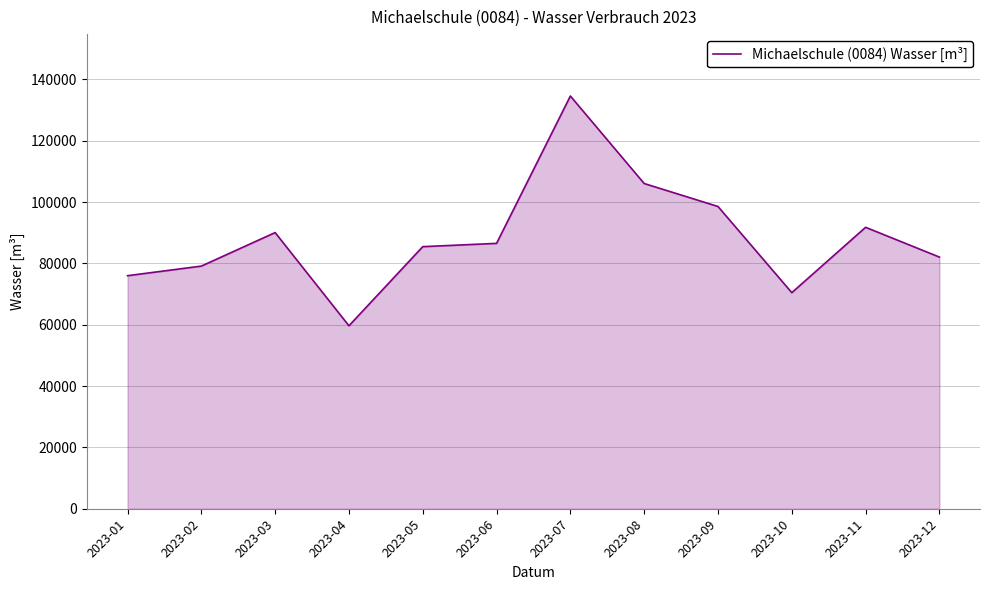

What is the smallest value displayed?

59660